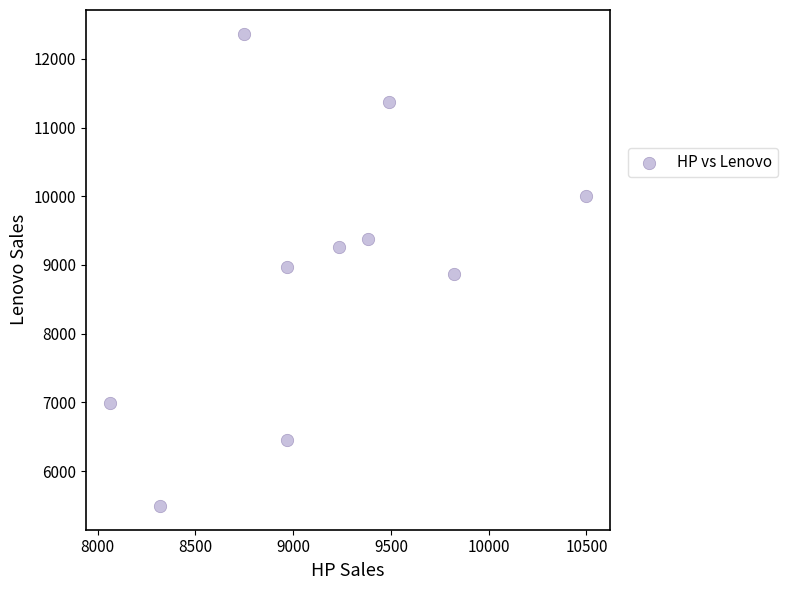

What is the range of X values (max minus min)?

2437